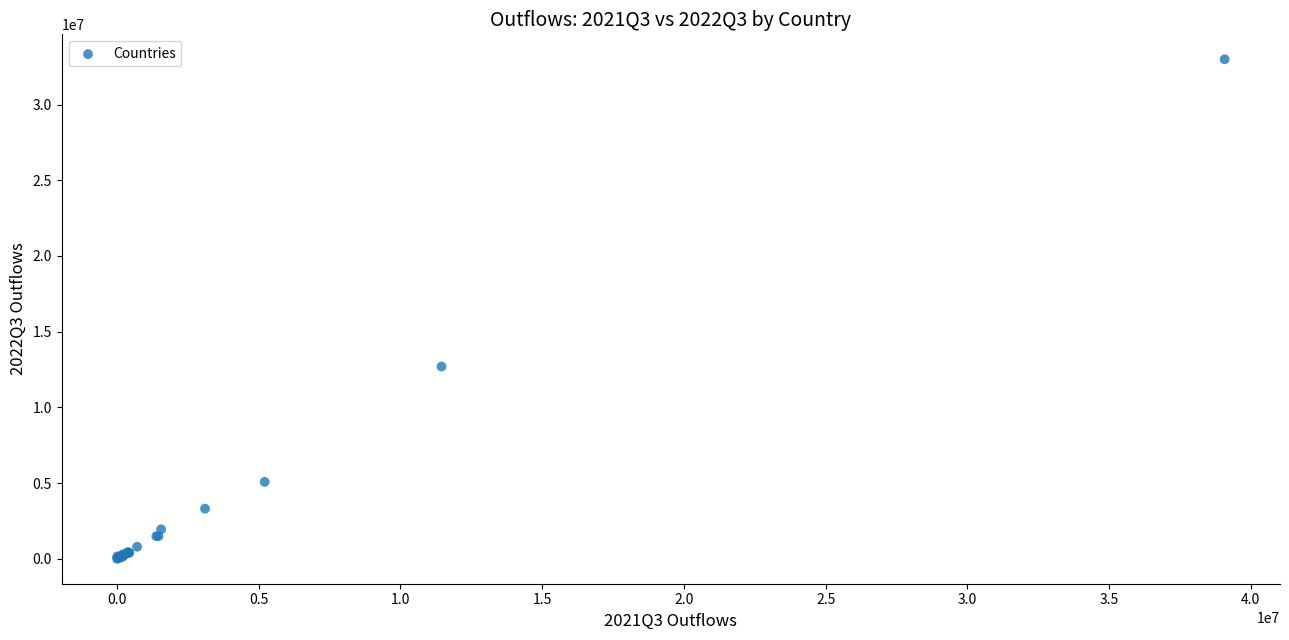

What Y value in the scatter plot is closest to 16494268?

12696598.5